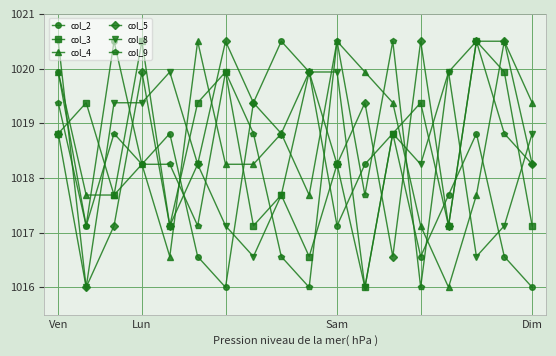

At how many categories does at least one series exceed 1017?

18